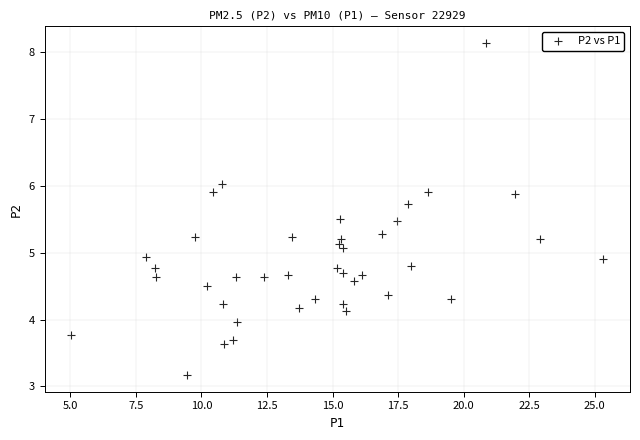

What is the range of Y values (max minus min)?

5.0